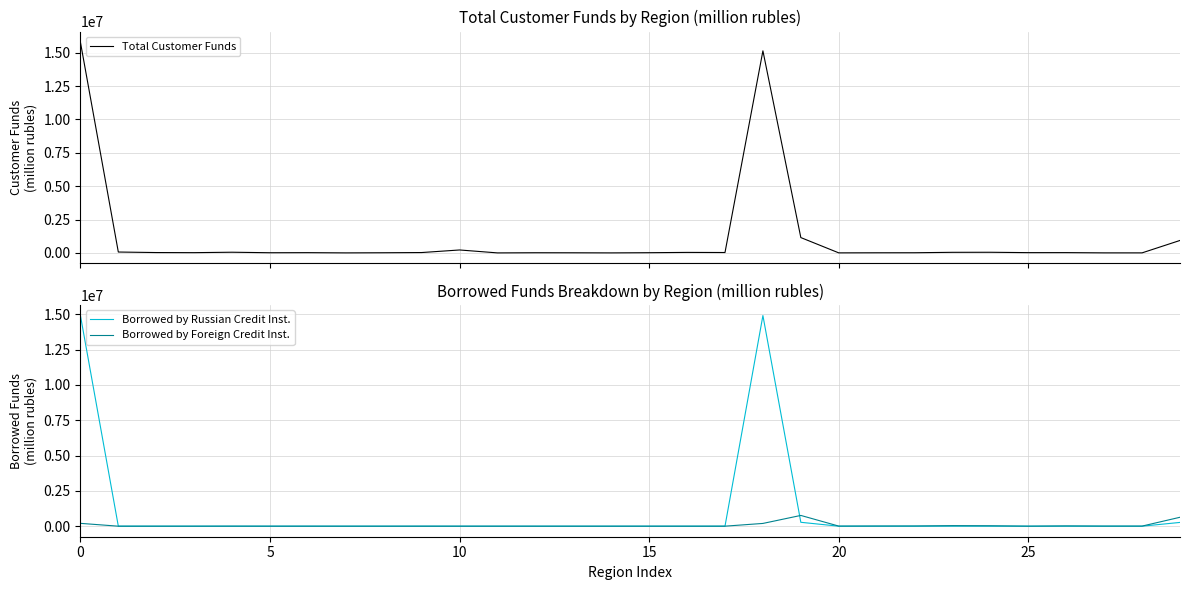

At which label is Total Customer Funds closest to 7900882?

19